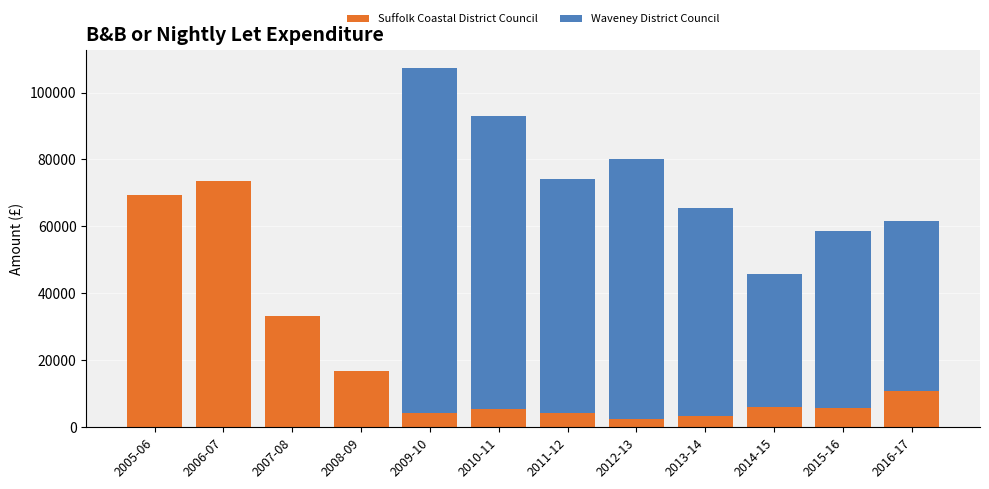

What is the total value across all series at 2006-07?

73549.5